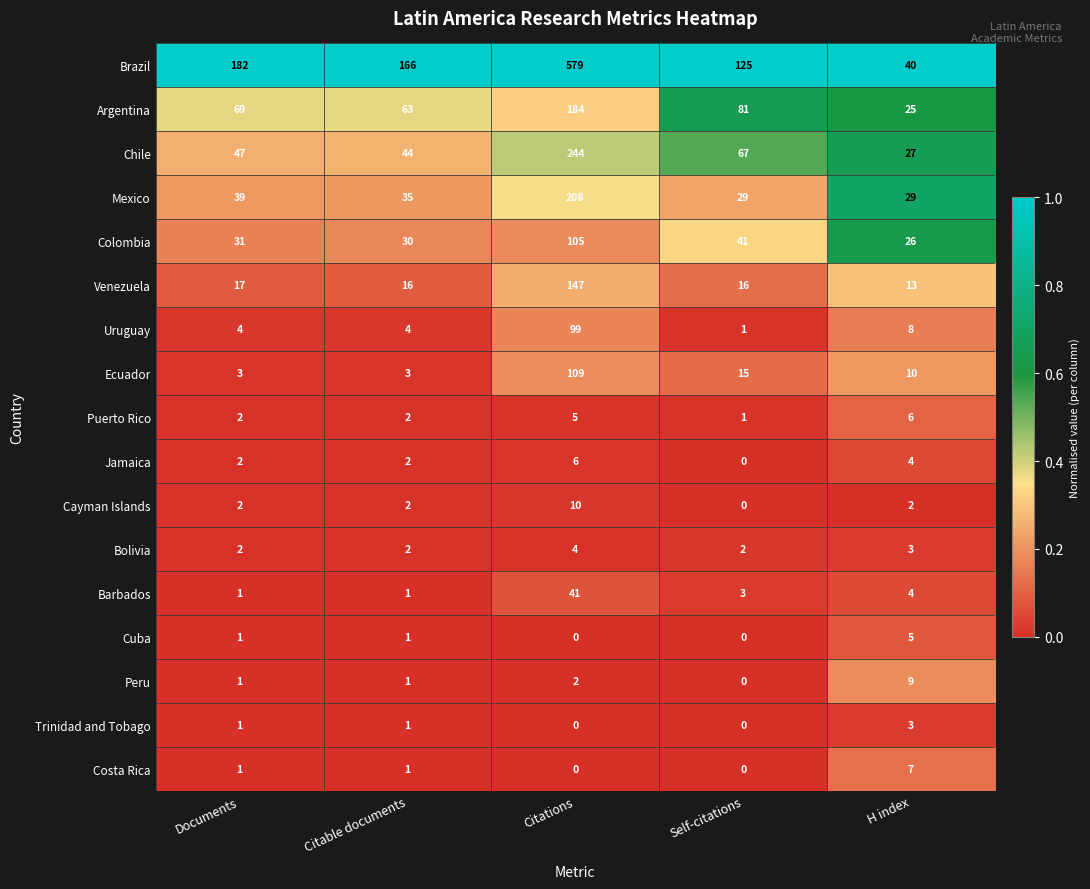

True or false: Argentina has a value of 18 at Documents.

False